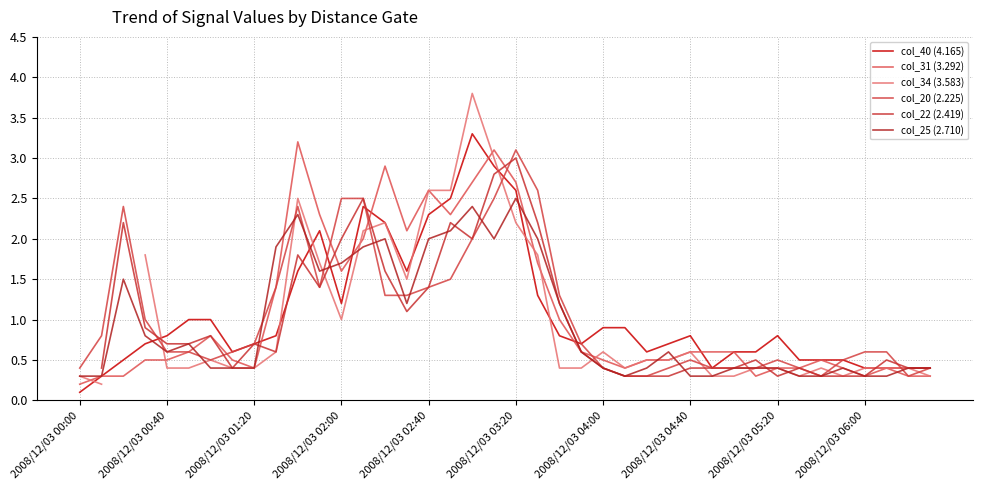

Is the value of col_22 (2.419) at 35 greater than the value of col_40 (4.165) at 2008/12/03 01:20?

No